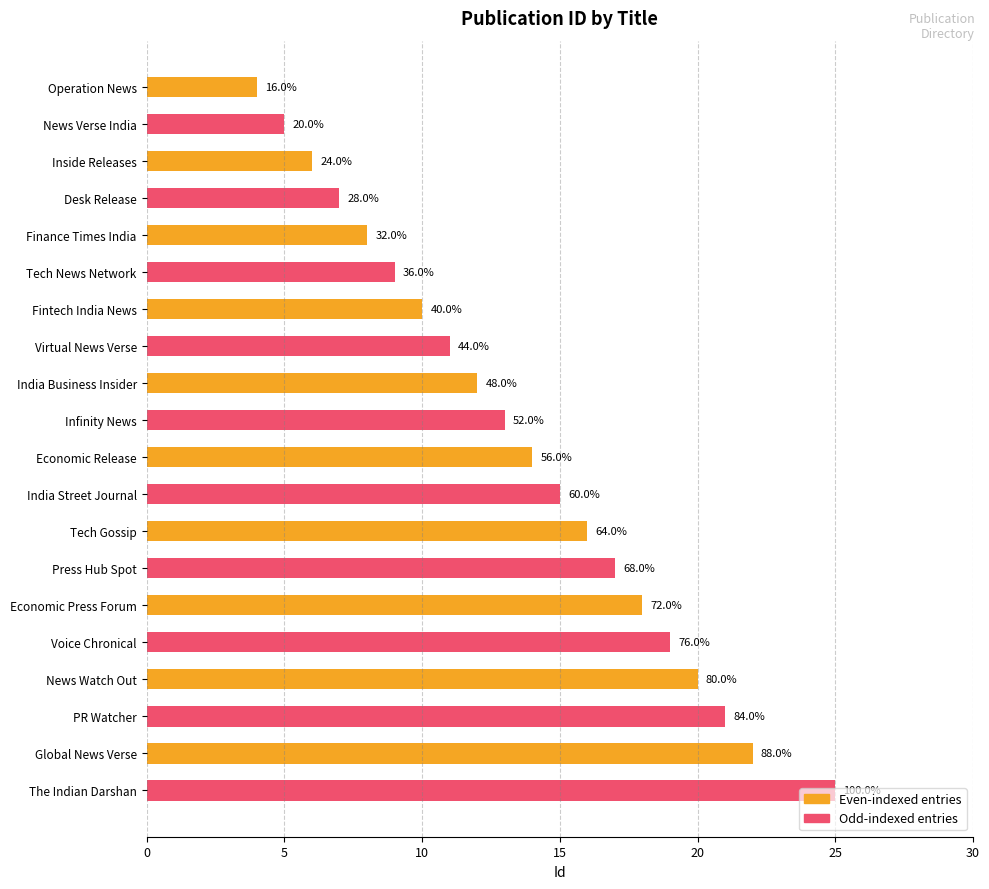

Does the chart contain any negative values?

No